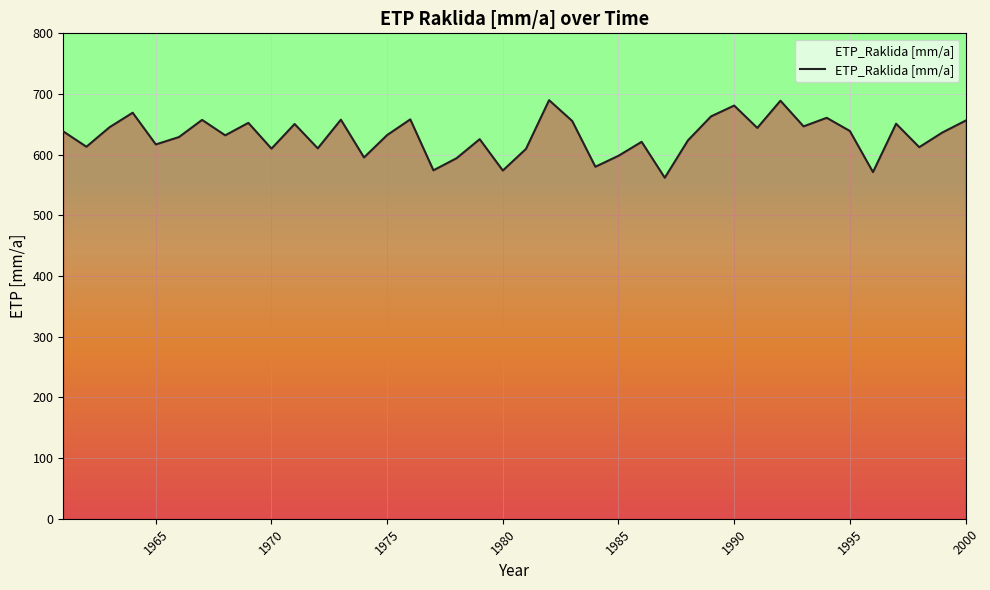

What is the minimum value shown in the chart?

562.0